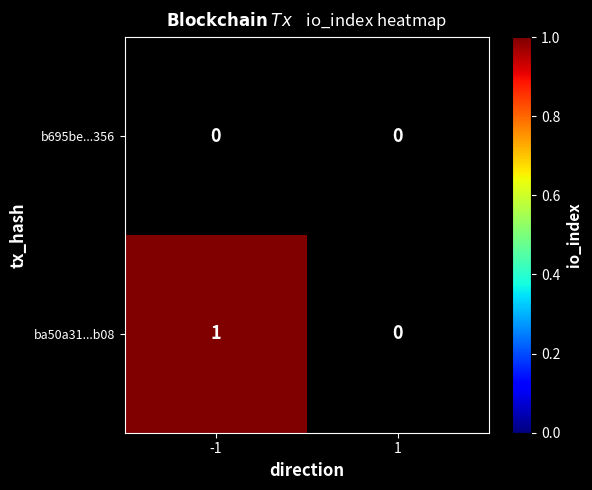

Is it true that ba50a31...b08 equals 1 at -1?

True